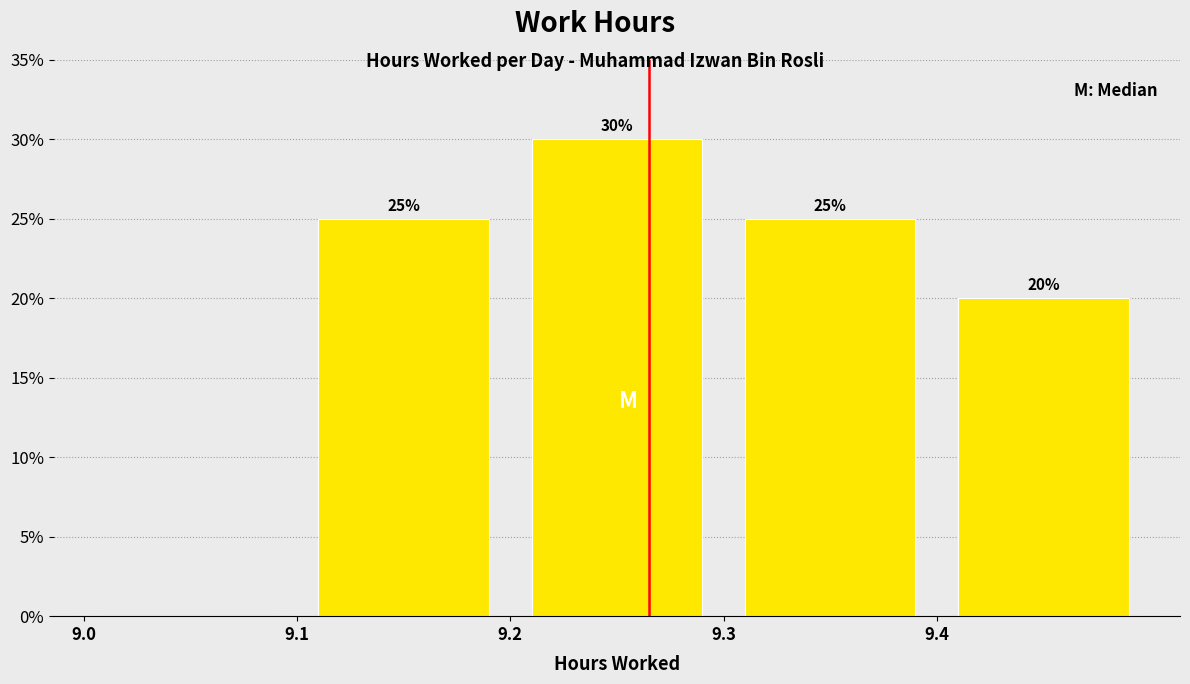

Which range on the x-axis has the tallest bar?

9.2 to 9.3